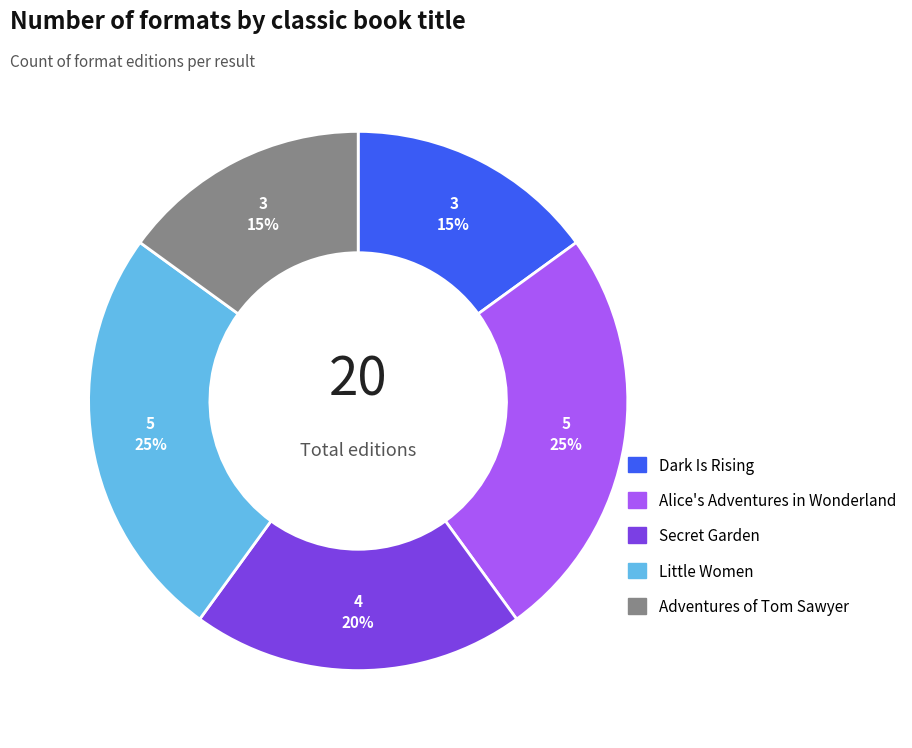

What is the ratio of the value at Dark Is Rising to the value at Little Women?

0.6